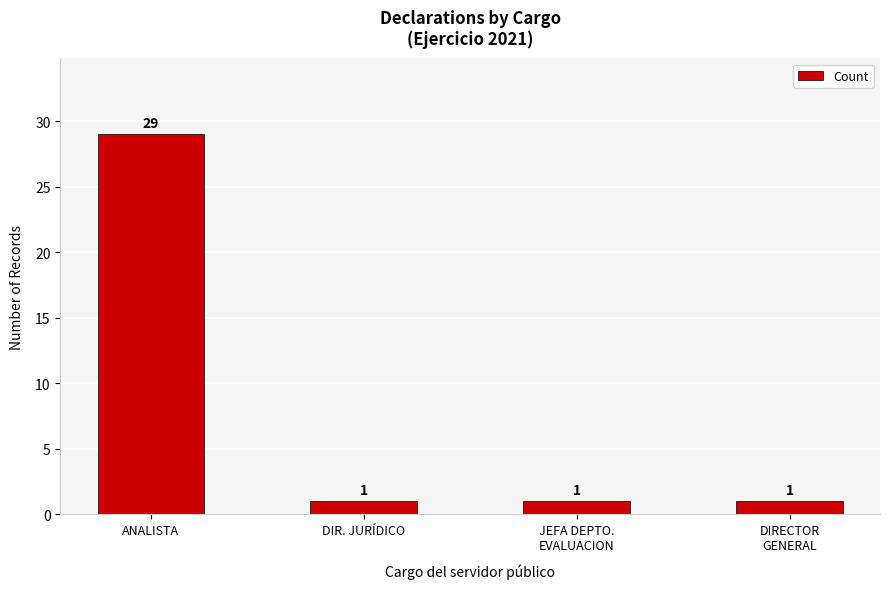

Reading left to right, transcribe all the data shown in this chart.

29	1	1	1